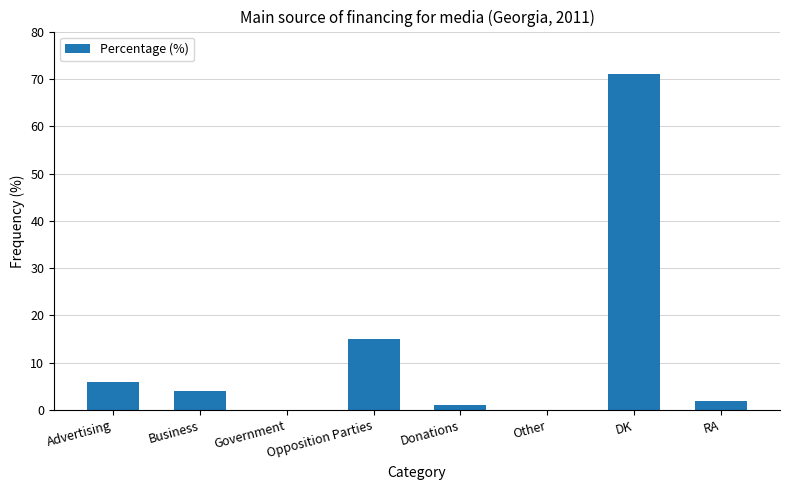

What is the sum of the values at Government and Advertising?

6